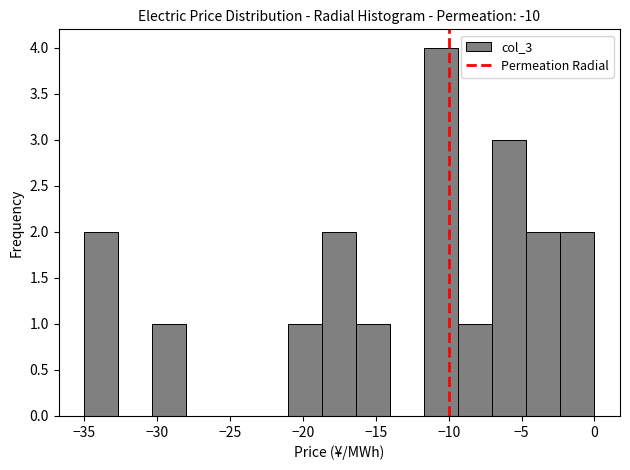

What is the height of the bar covering -16.5 to -14.0 on the x-axis? Neither the bar edges nor the heights are printed on the chart, so give them approximately, as read against the axes.

1